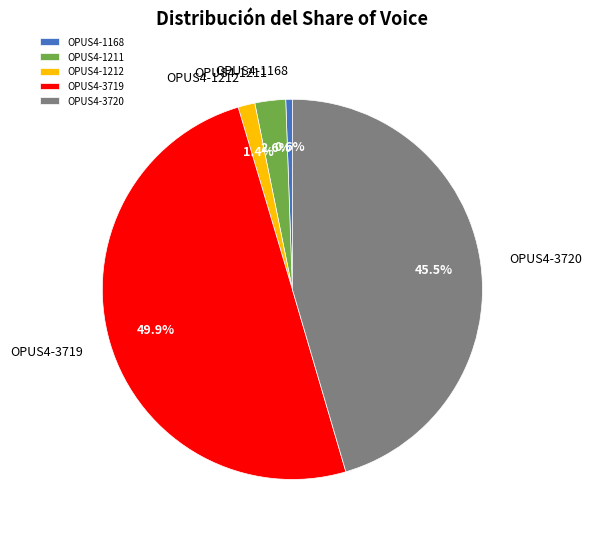

The OPUS4-3719 slice represents 50% of the pie. True or false?

True